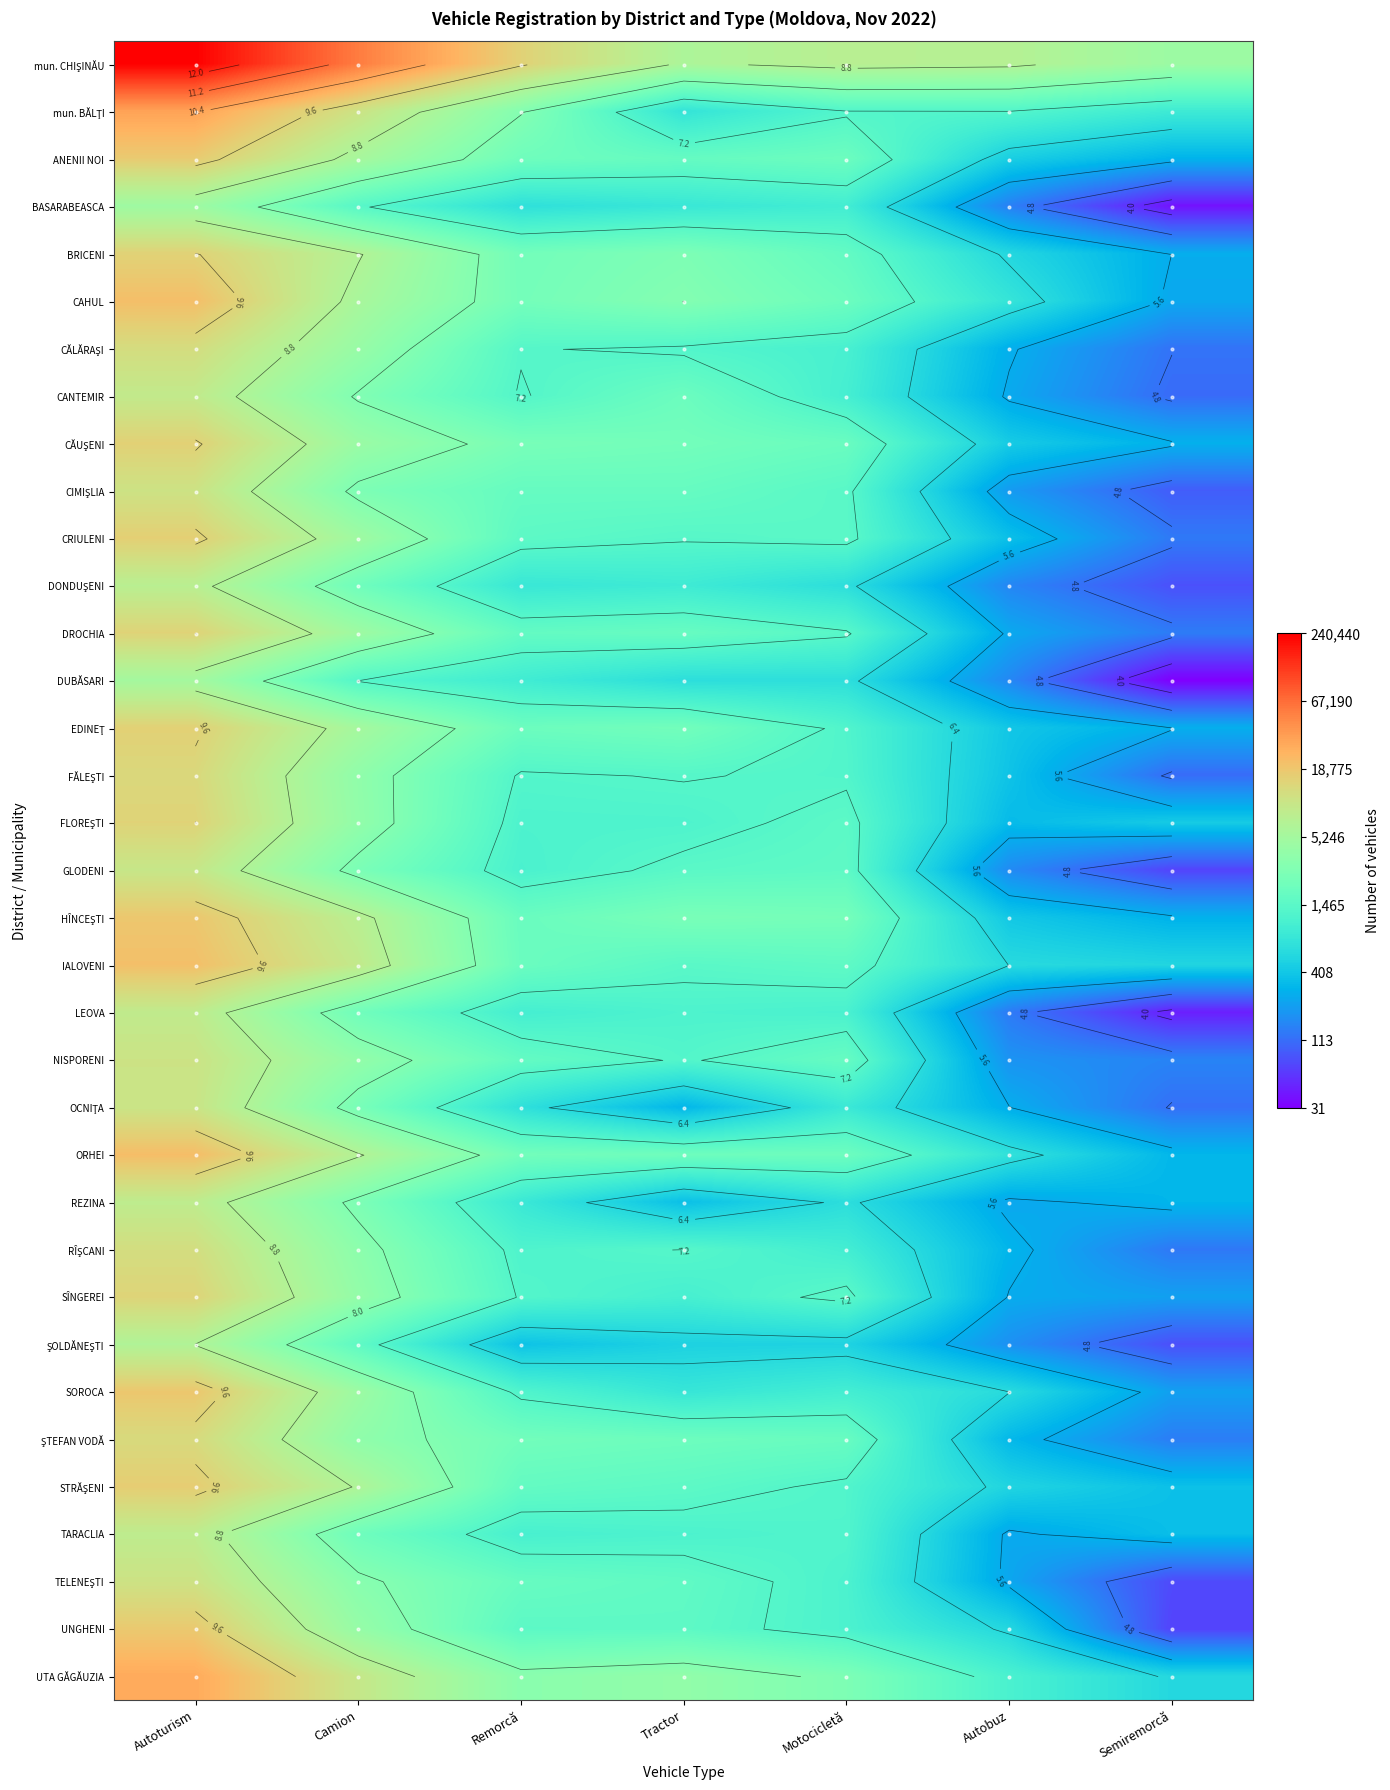

Rank the series by their maximum value, from highest to lowest.

mun. CHIŞINĂU, mun. BĂLŢI, UTA GĂGĂUZIA, ORHEI, CAHUL, IALOVENI, SOROCA, HÎNCEŞTI, UNGHENI, ANENII NOI, STRĂŞENI, CRIULENI, EDINEŢ, CĂUŞENI, BRICENI, DROCHIA, FLOREŞTI, SÎNGEREI, FĂLEŞTI, ŞTEFAN VODĂ, CĂLĂRAŞI, RÎŞCANI, TELENEŞTI, CIMIŞLIA, NISPORENI, OCNIŢA, GLODENI, CANTEMIR, LEOVA, REZINA, TARACLIA, DONDUŞENI, ŞOLDĂNEŞTI, DUBĂSARI, BASARABEASCA